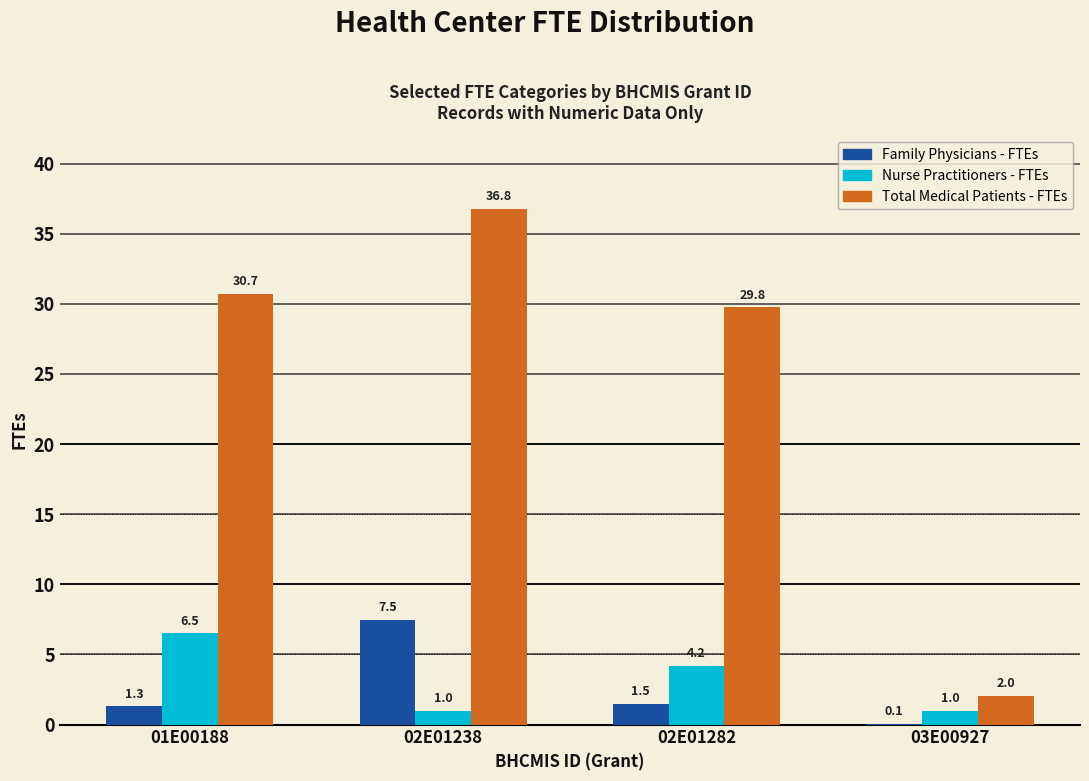

Which category has the highest value in the Family Physicians - FTEs series?

02E01238